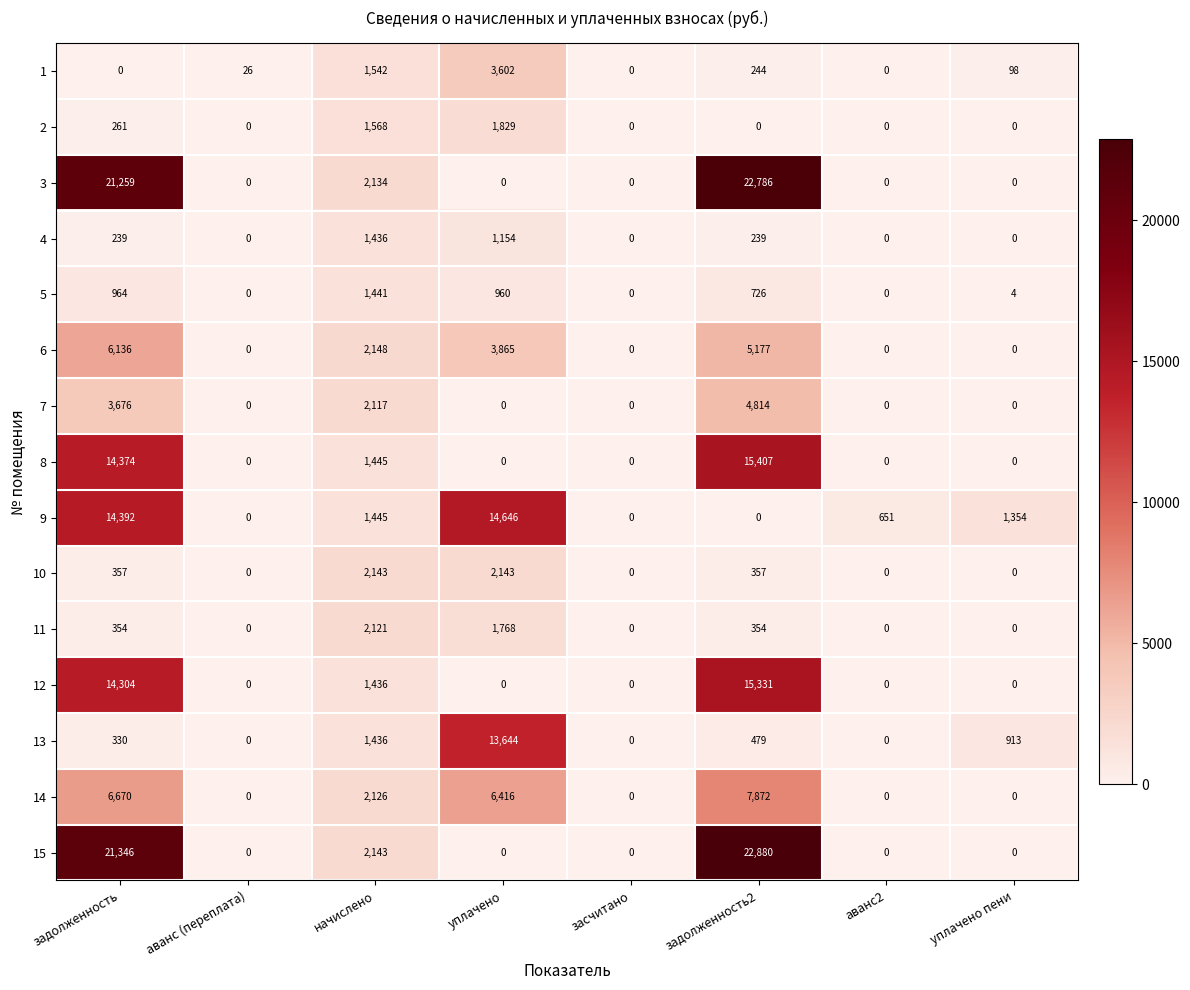

Which series has the widest spread of values?

15